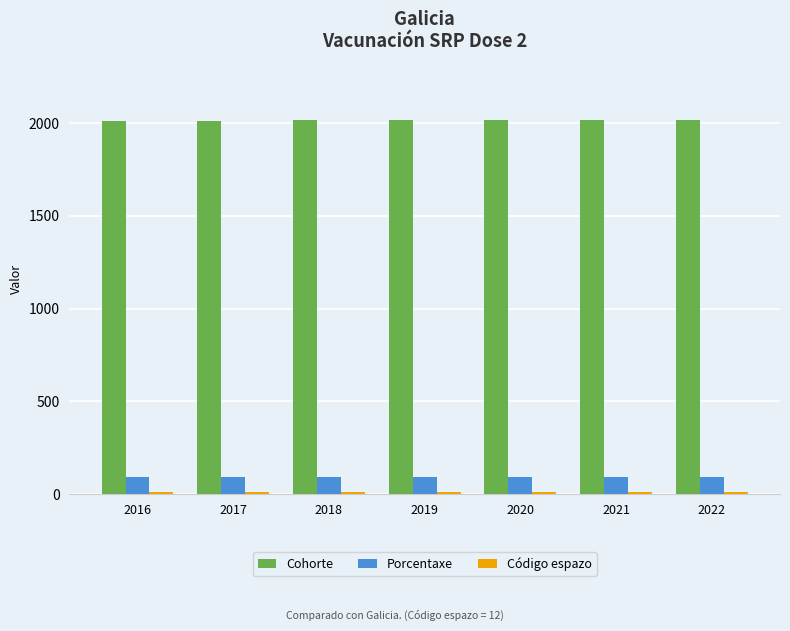

Which series has the largest total across all categories?

Cohorte